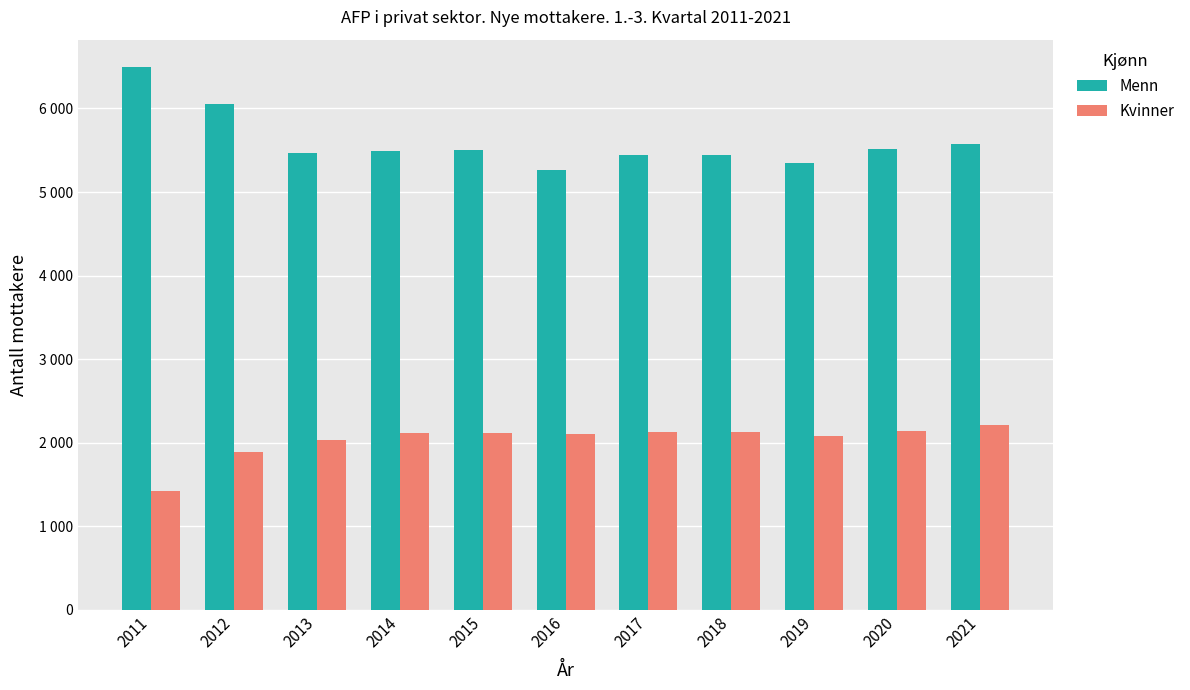

The Kvinner series shows 2035 at 2013. True or false?

True